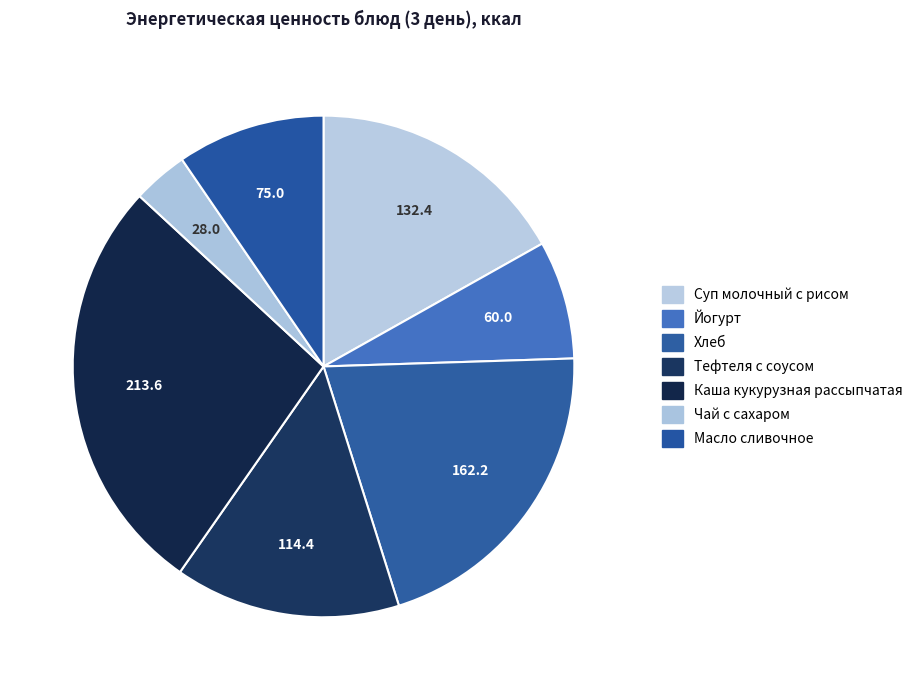

To the nearest percent, what portion does Каша кукурузная рассыпчатая represent?

27%